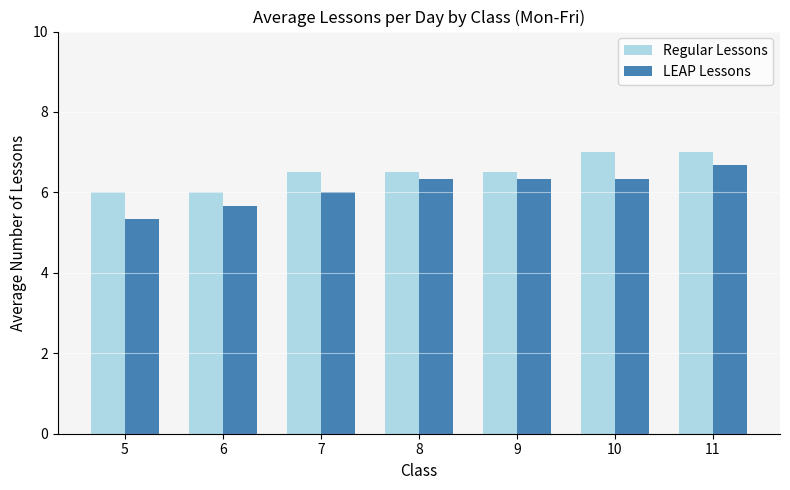

What is the difference between the maximum and minimum values in the LEAP Lessons series?

1.3